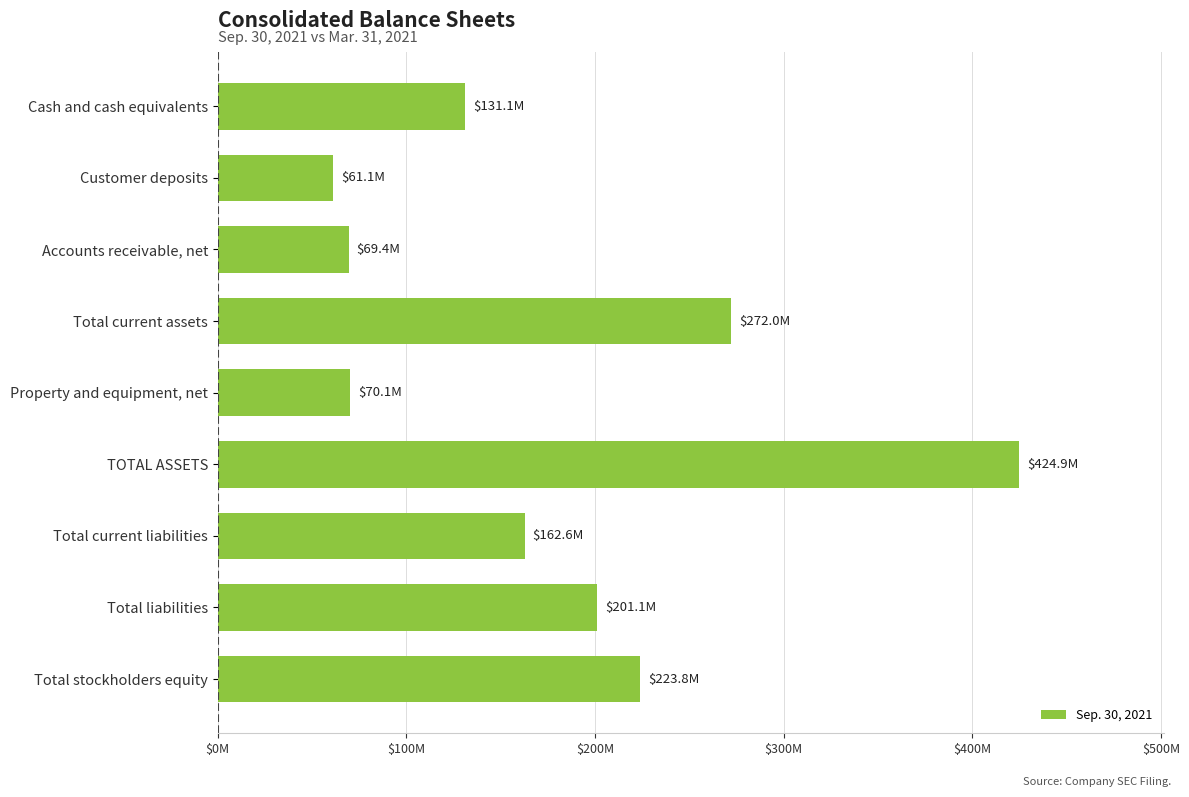

At which category does the chart reach its peak across all series?

TOTAL ASSETS